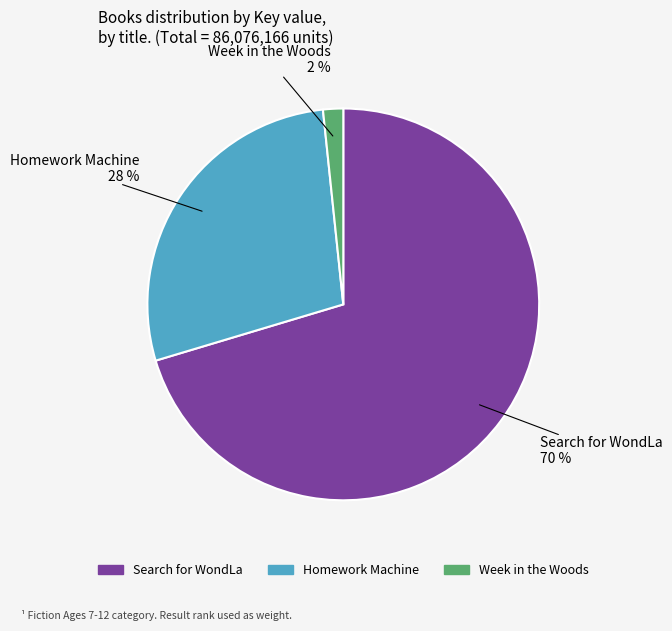

True or false: Week in the Woods accounts for 2% of the total.

True